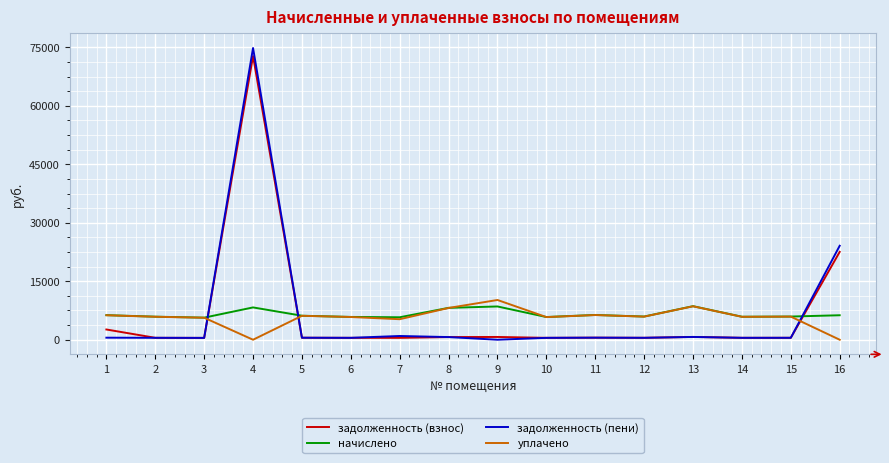

At which category is the sum across all series the highest?

4